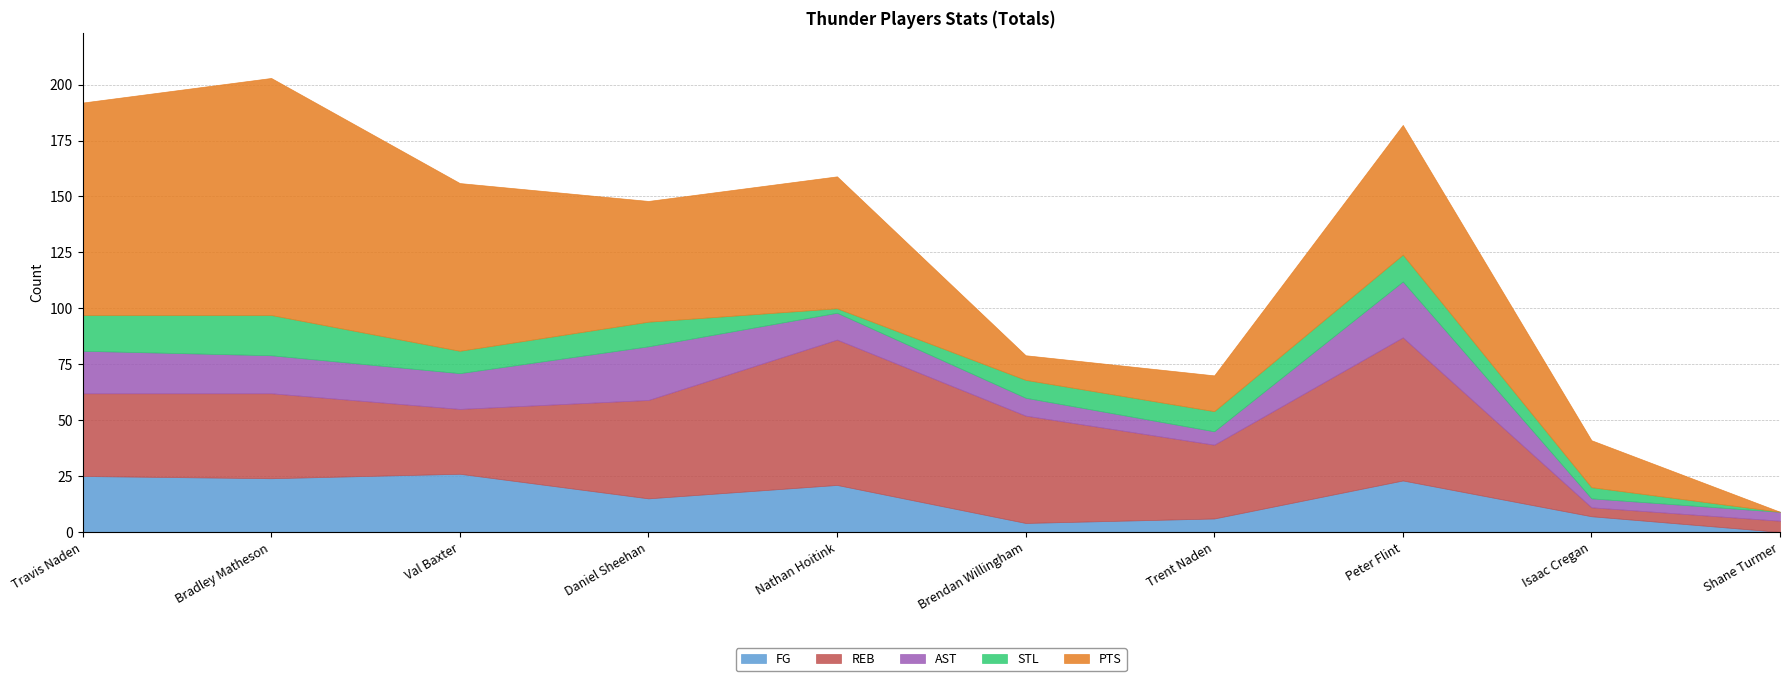

Is it true that AST equals 4 at Isaac Cregan?

True